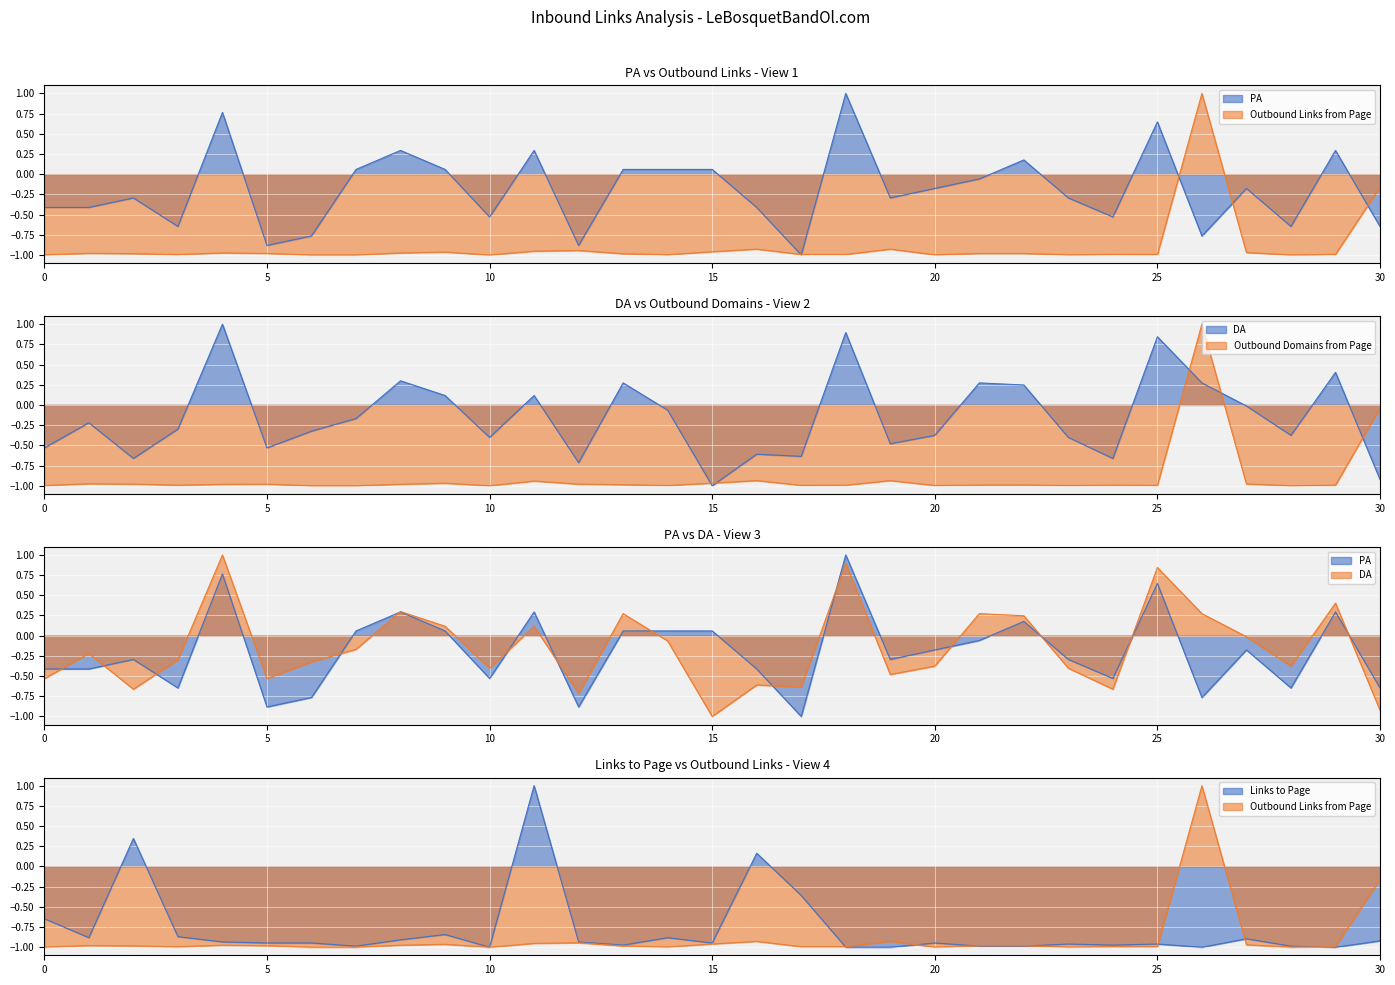

The value of Outbound Domains from Page at 5 is -1.0. True or false?

True